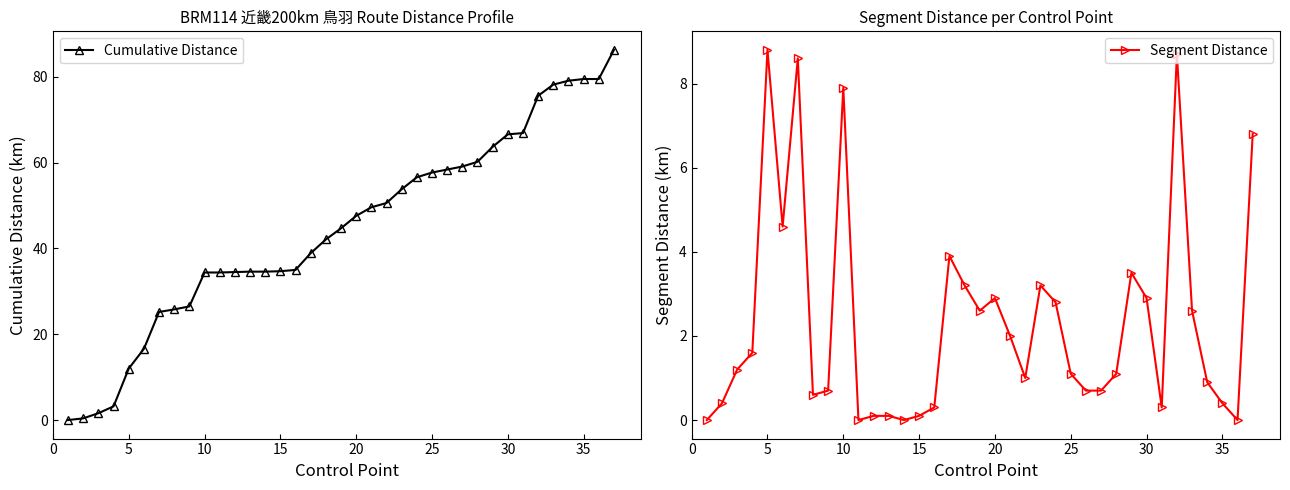

What is the maximum value for Segment Distance?

8.8